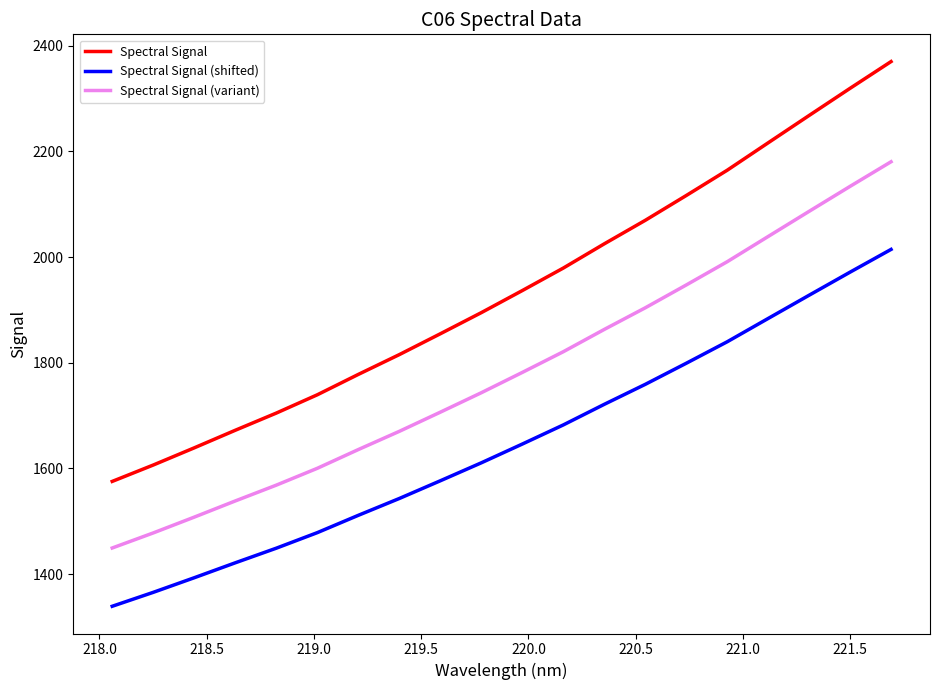

True or false: Spectral Signal (variant) and Spectral Signal (shifted) intersect in this chart.

False